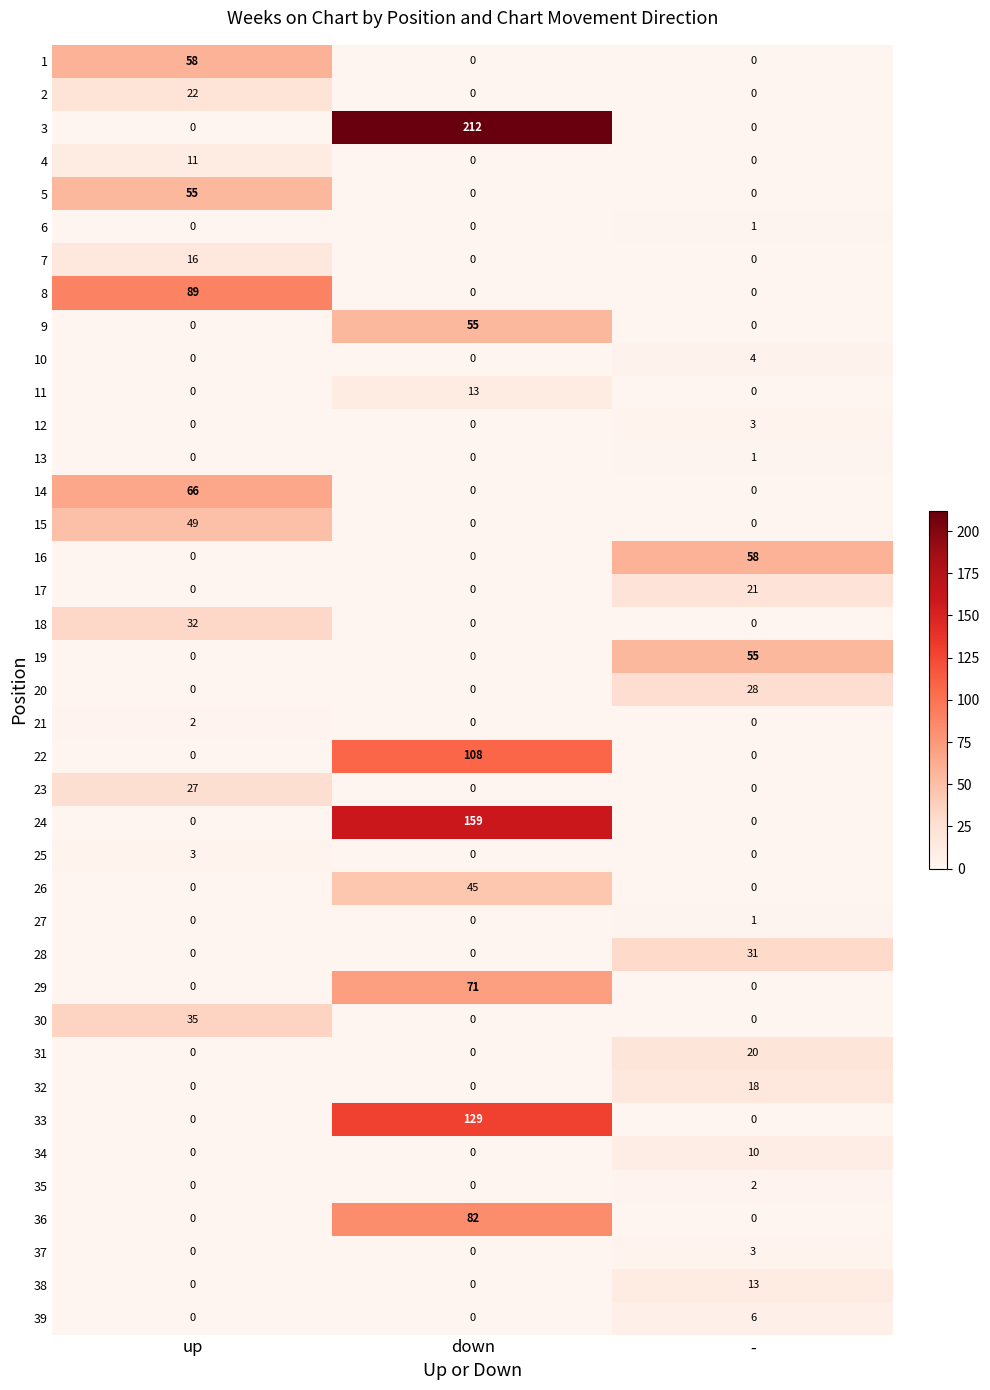

Which category has the highest value across all series?

down